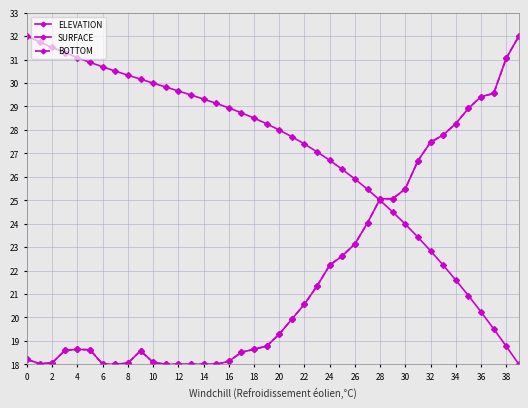

Does the chart have visible grid lines?

Yes